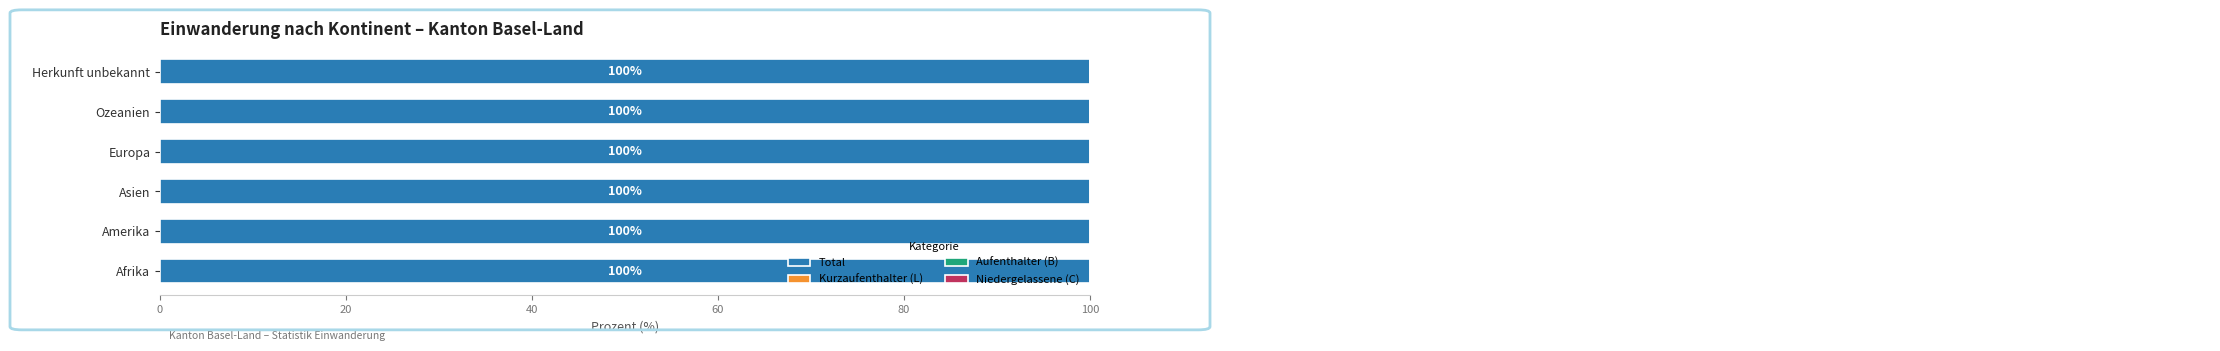

At how many categories does at least one series exceed 62?

6